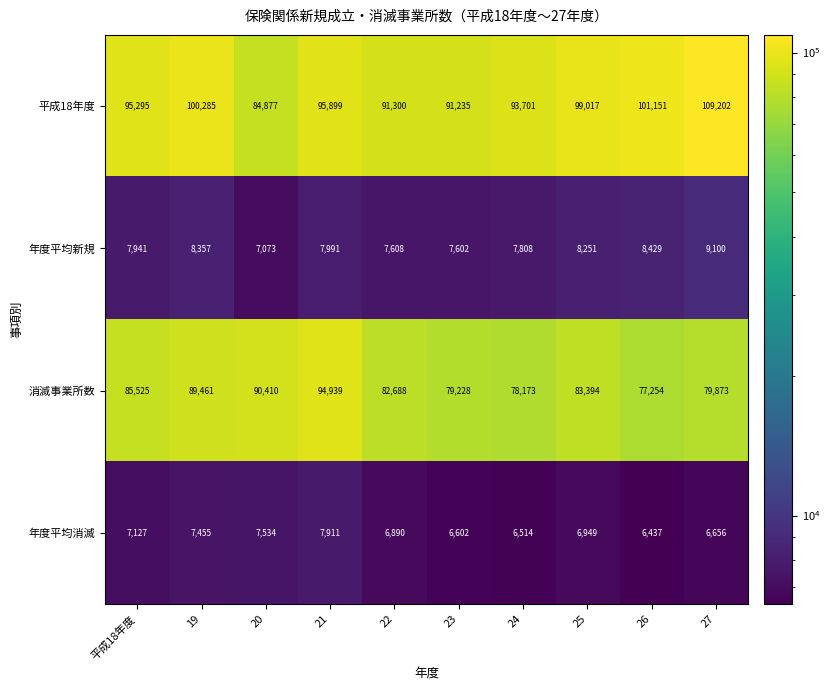

Between 24 and 26, which series saw the biggest shift?

平成18年度